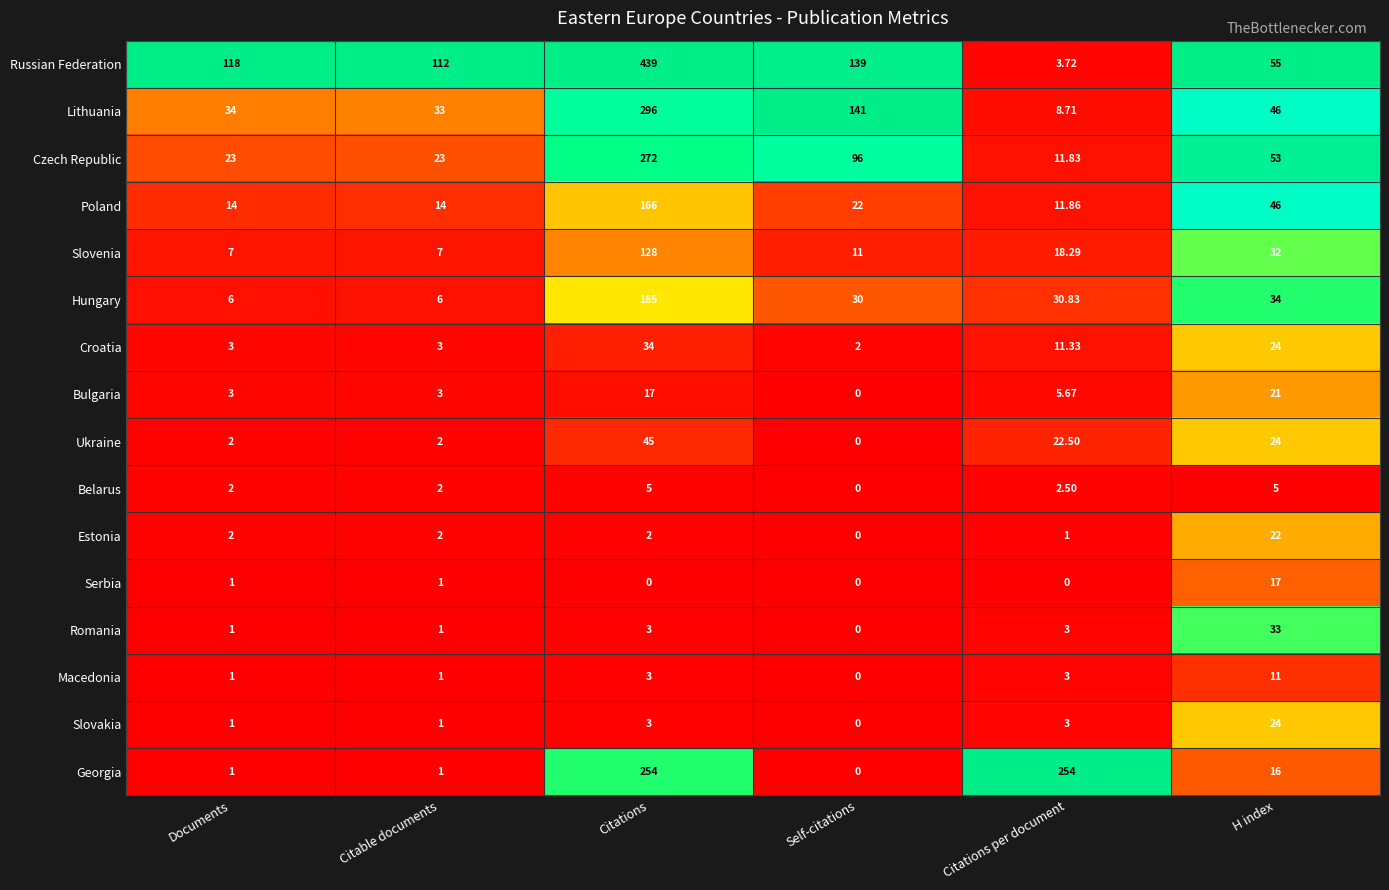

Rank the series by their maximum value, from highest to lowest.

Russian Federation, Lithuania, Czech Republic, Georgia, Hungary, Poland, Slovenia, Ukraine, Croatia, Romania, Slovakia, Estonia, Bulgaria, Serbia, Macedonia, Belarus